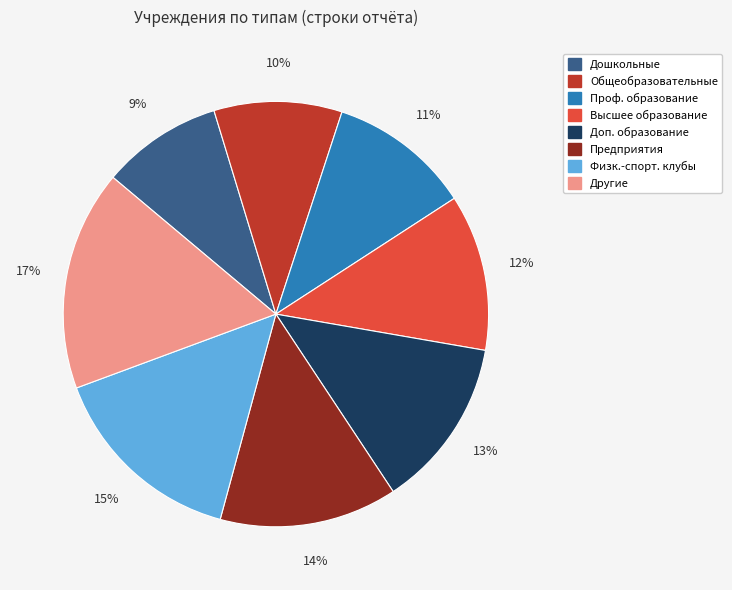

Does any single category account for the majority?

No